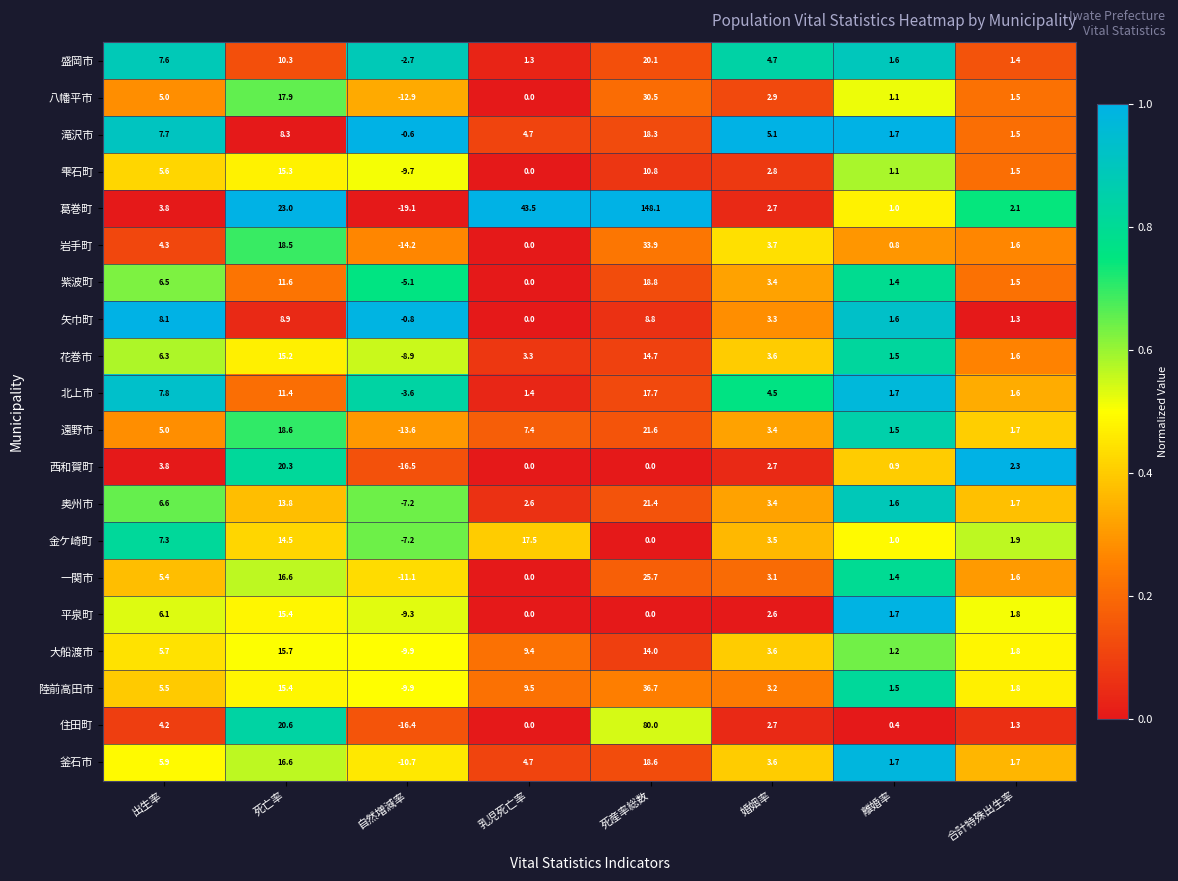

What is the maximum value shown in the chart?

148.1